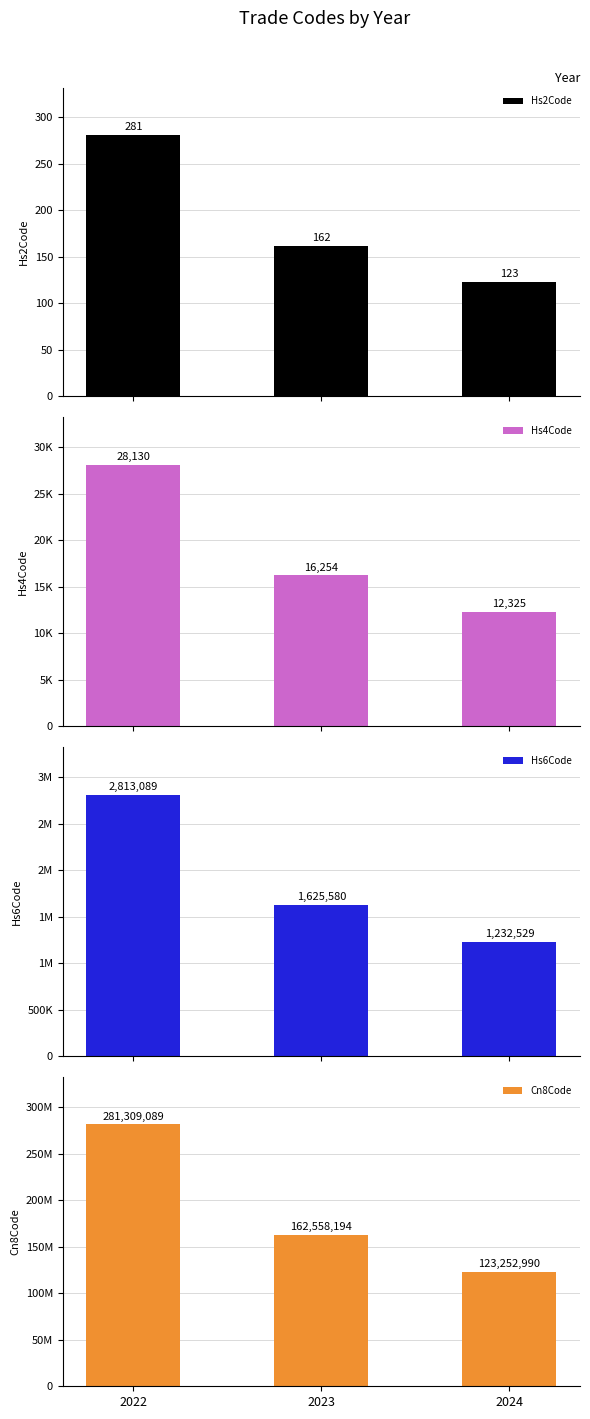

Which category has the lowest value in the Cn8Code series?

2024